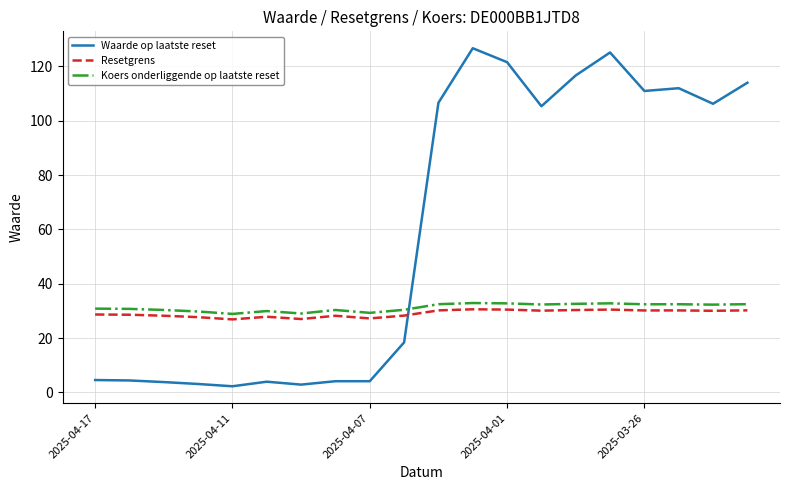

True or false: Koers onderliggende op laatste reset and Resetgrens cross at least once.

False